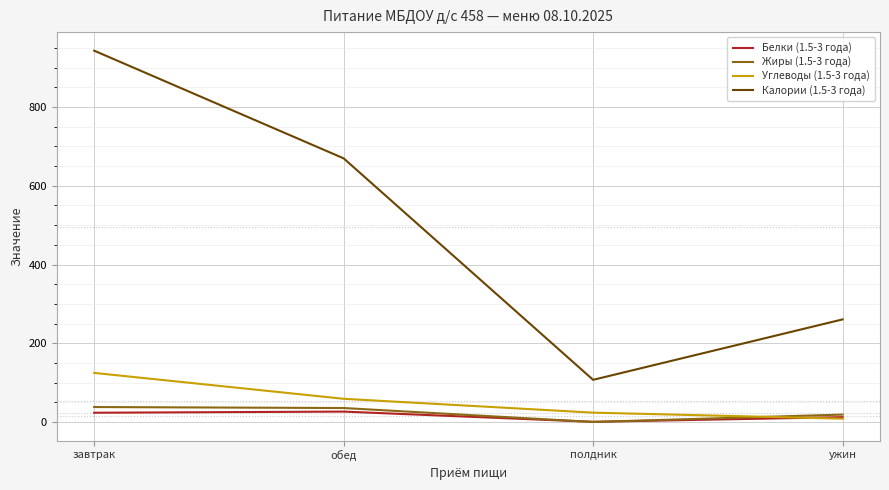

At which label does Калории (1.5-3 года) reach its peak?

завтрак